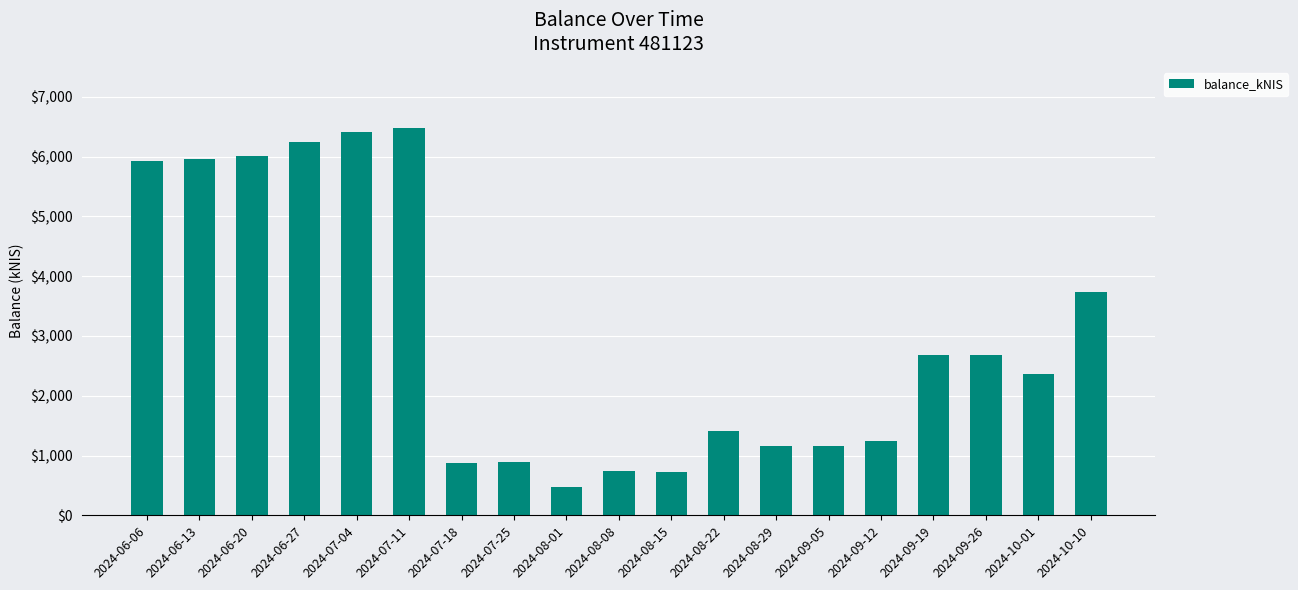

What is the change in value from 2024-08-08 to 2024-09-12?

+515.4